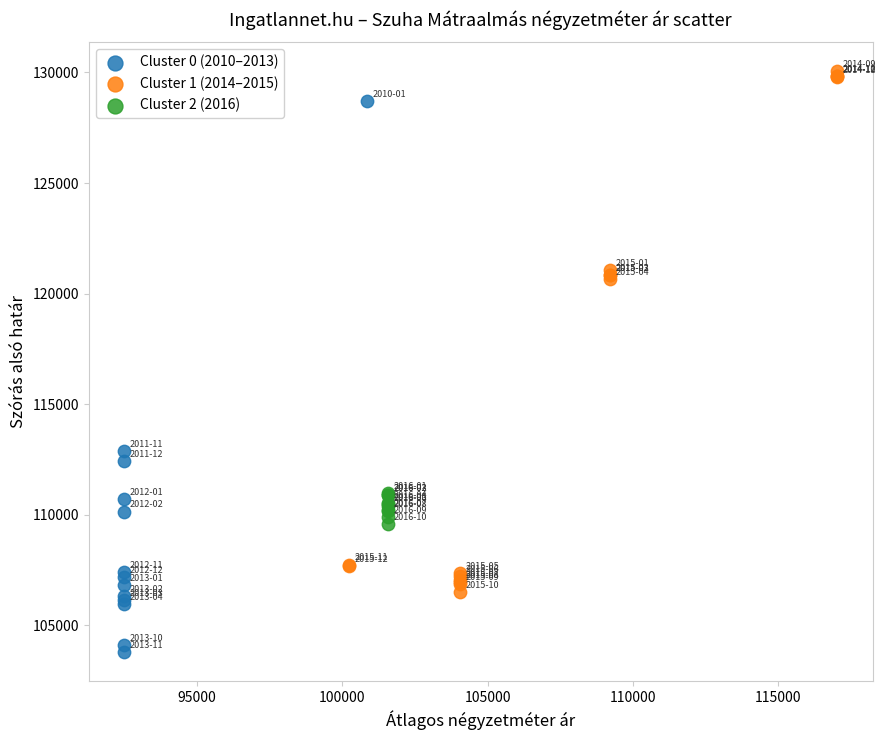

Which series contains the highest Y value?

Cluster 1 (2014–2015)